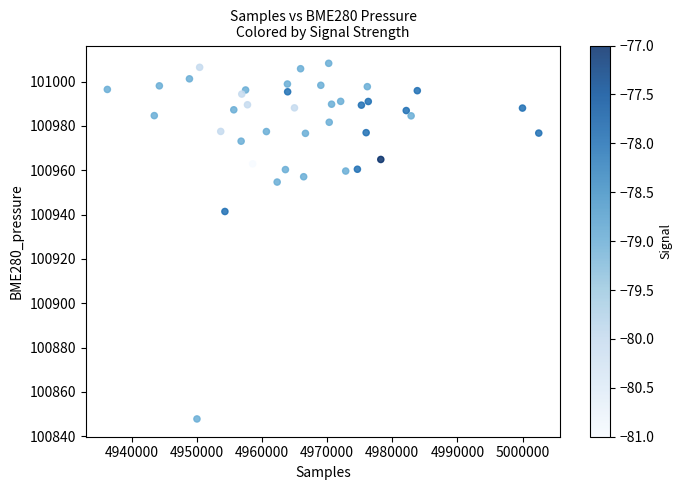

What is the range of Y values (max minus min)?

160.4